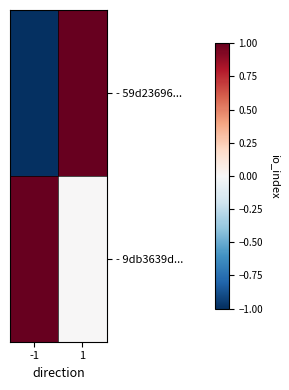

At which category does the chart reach its minimum across all series?

-1